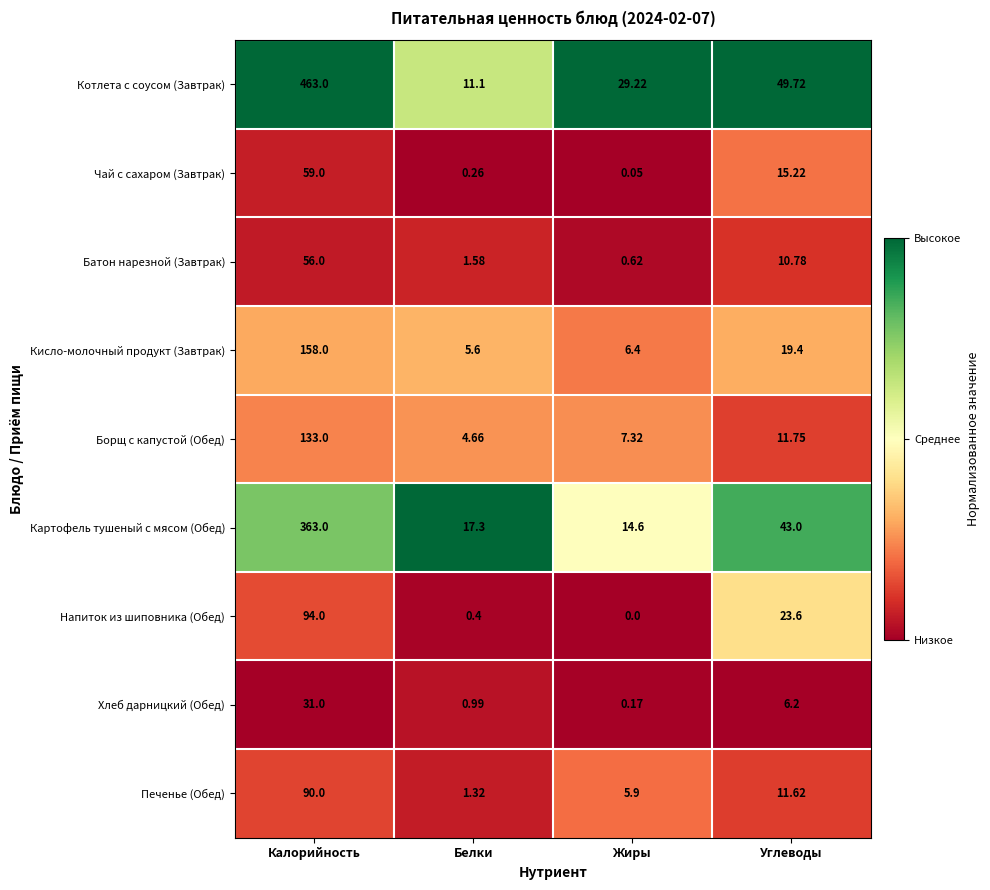

What is the difference between the highest and lowest values at Белки?

17.0